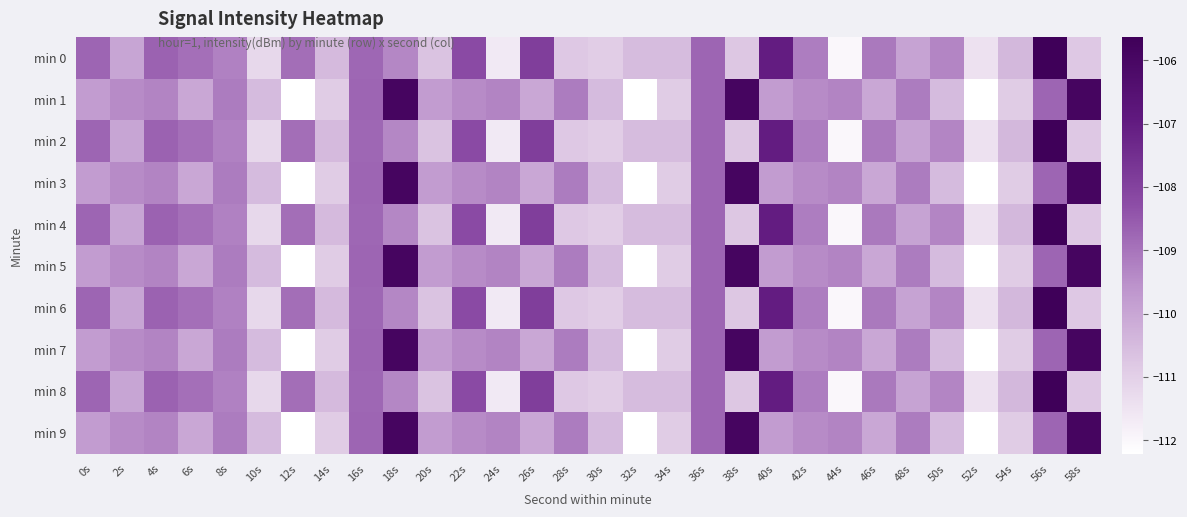

Which series has the largest range (max minus min)?

min 0